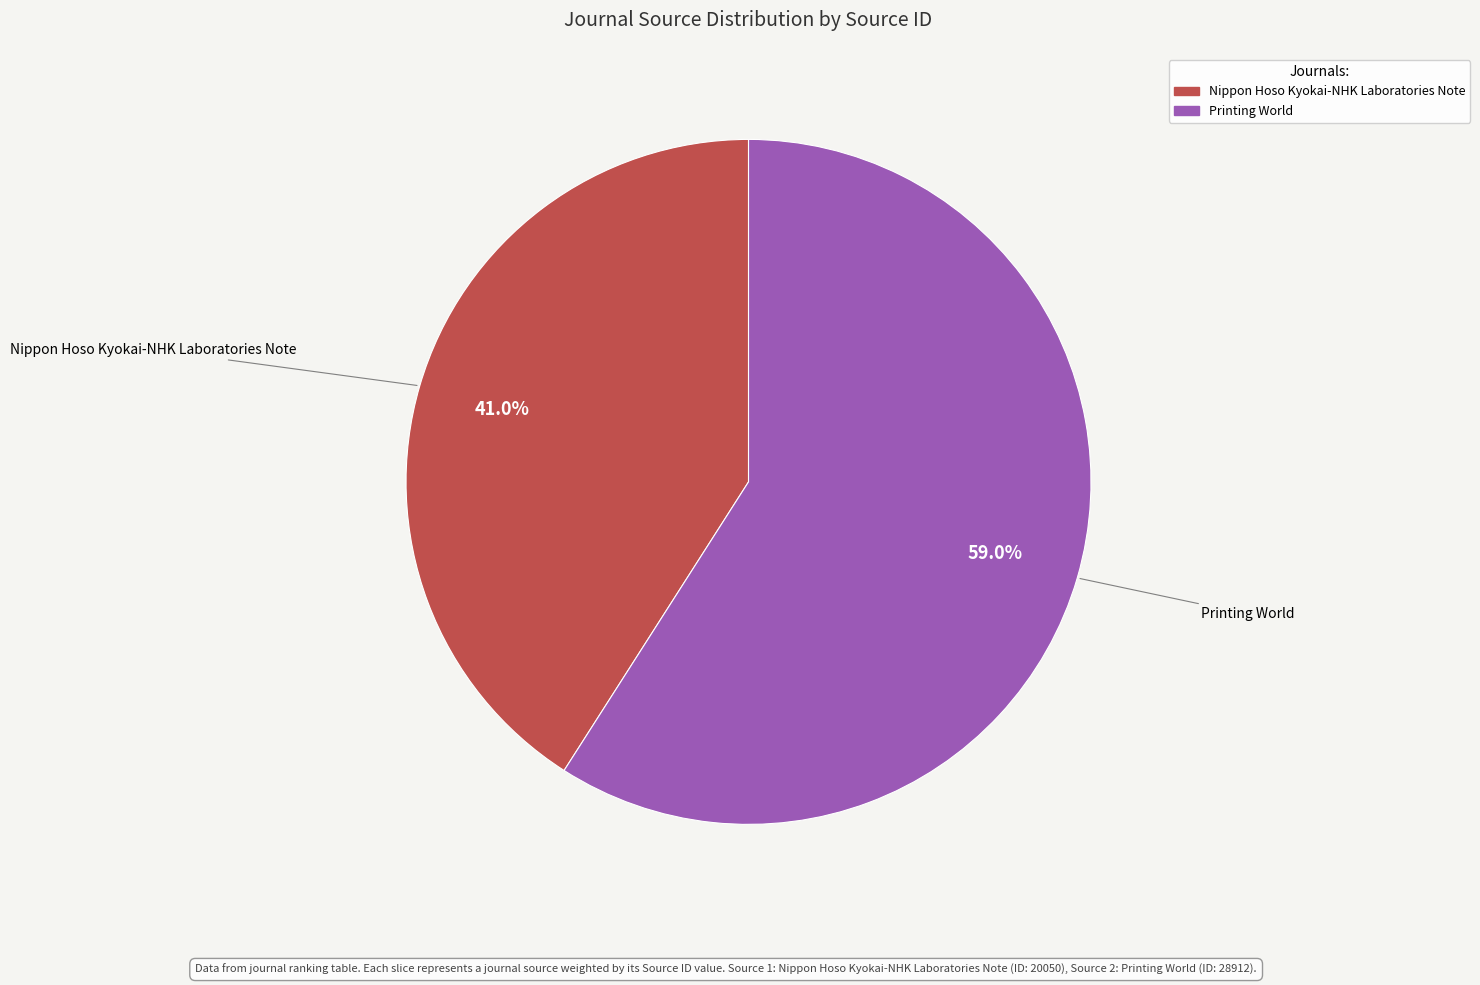

What percentage is NOT represented by Nippon Hoso Kyokai-NHK Laboratories Note?

59.0%